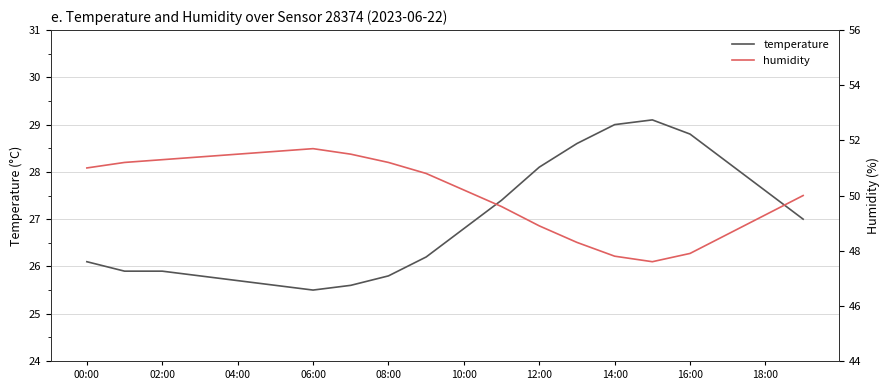

What is the difference between the second highest and minimum values in the humidity series?

4.0